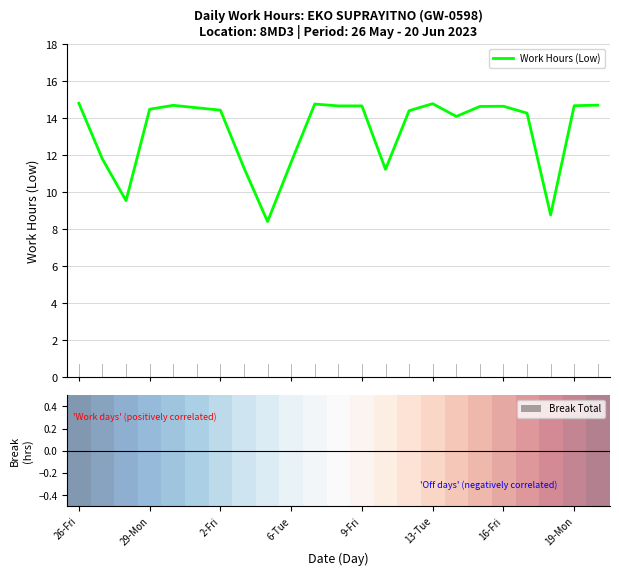

What is the difference between the maximum and minimum values?

6.4